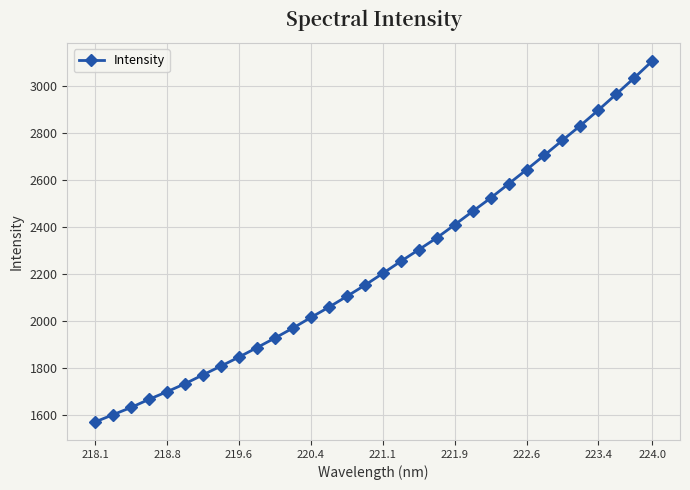

True or false: there are more than 2 points higher than both neighbors.

False